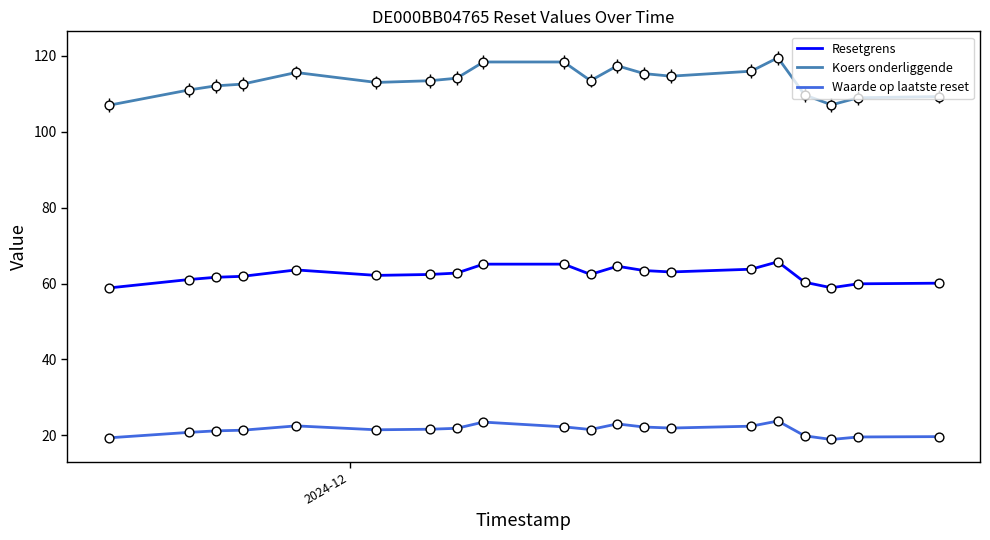

Which series has the largest total across all categories?

Koers onderliggende